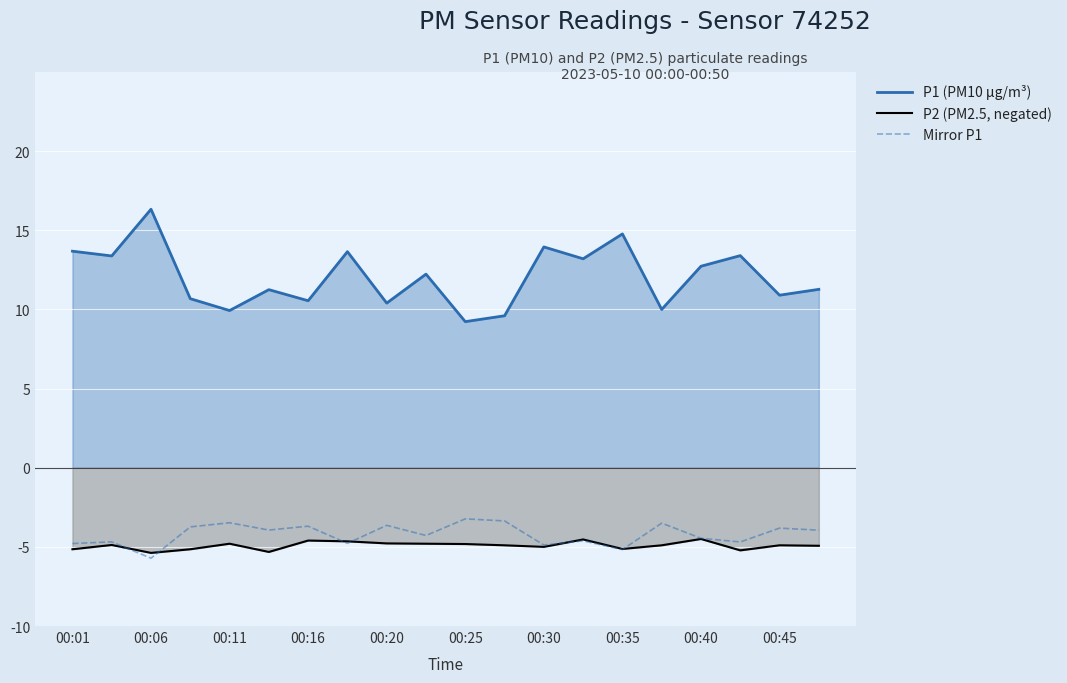

Which series has the widest spread of values?

P1 (PM10 µg/m³)